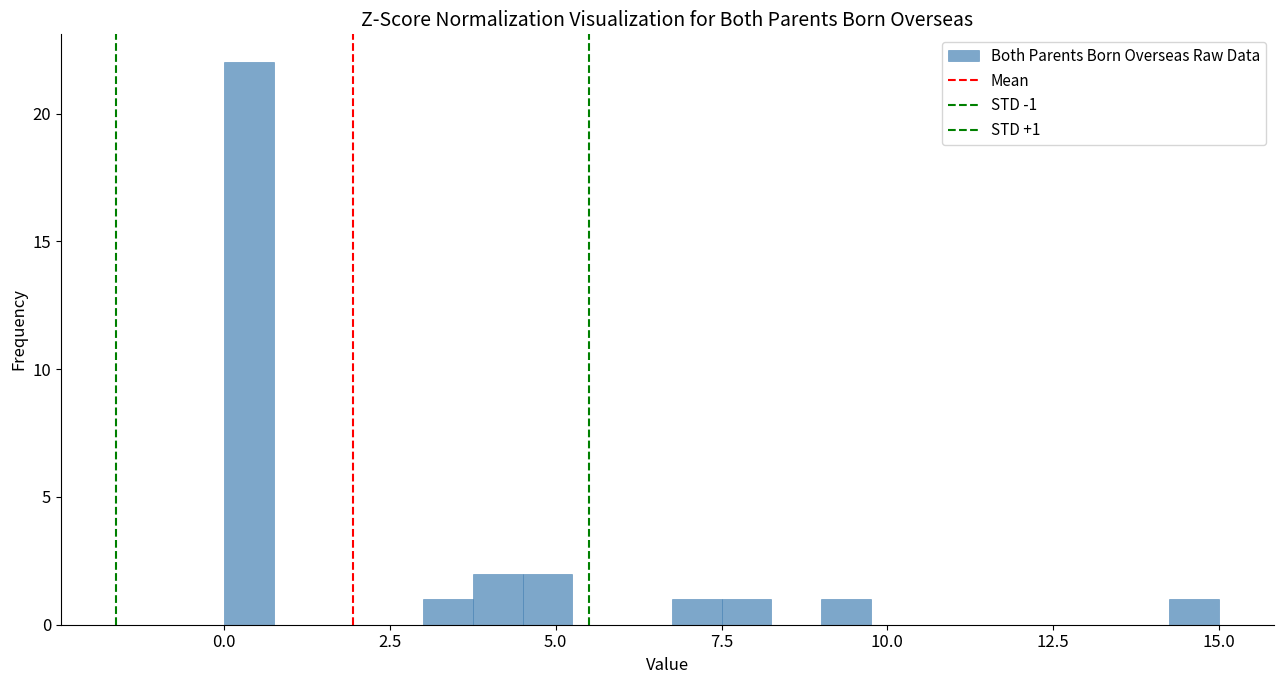

Read against the x-axis, roughly where is the centre of the tallest bar?

0.5